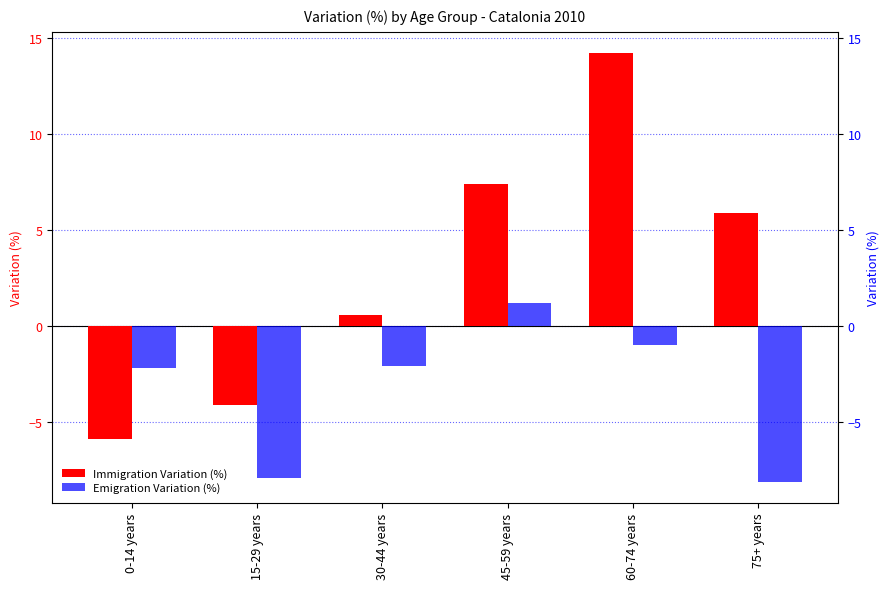

Reading left to right, list all the values displayed in this chart.

Immigration Variation (%): -5.9	-4.1	0.6	7.4	14.2	5.9
Emigration Variation (%): -2.2	-7.9	-2.1	1.2	-1.0	-8.1